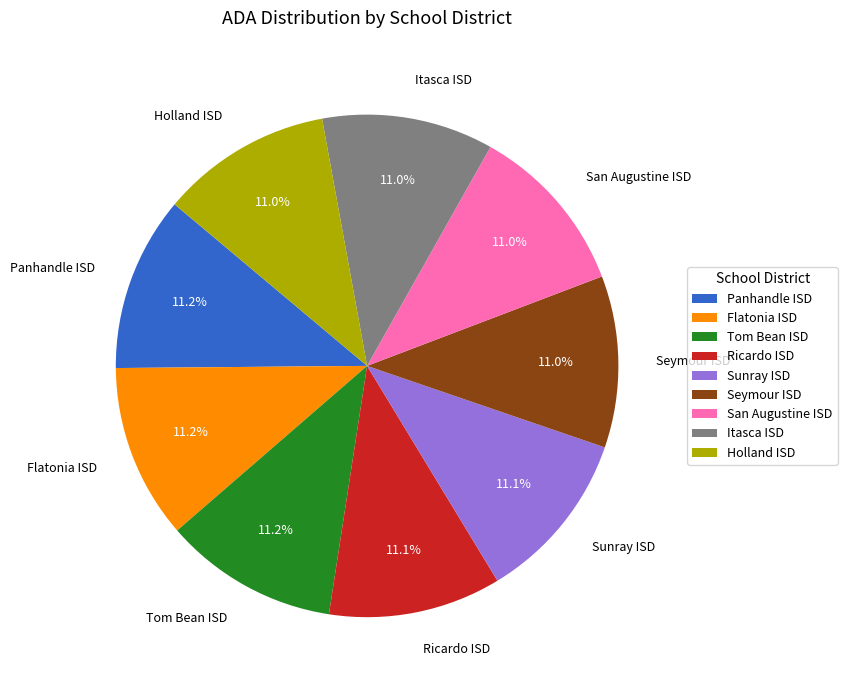

What percentage is NOT represented by Panhandle ISD?

88.8%